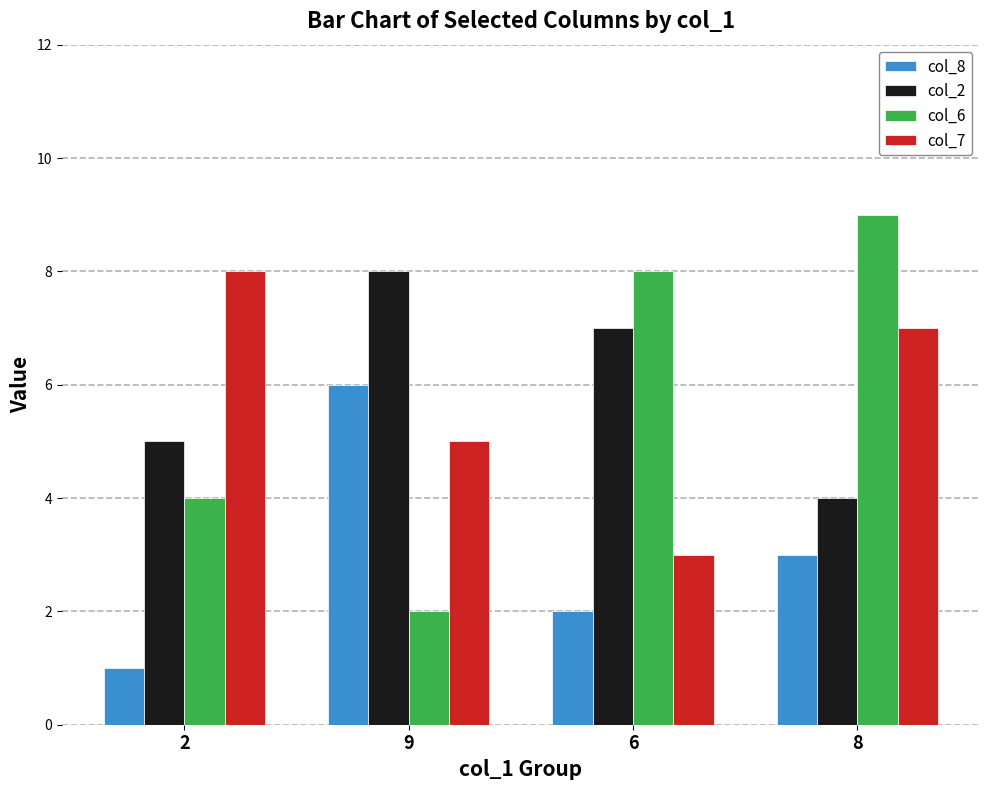

Reading right to left, transcribe all the data shown in this chart.

col_8: 8=3	6=2	9=6	2=1
col_2: 8=4	6=7	9=8	2=5
col_6: 8=9	6=8	9=2	2=4
col_7: 8=7	6=3	9=5	2=8